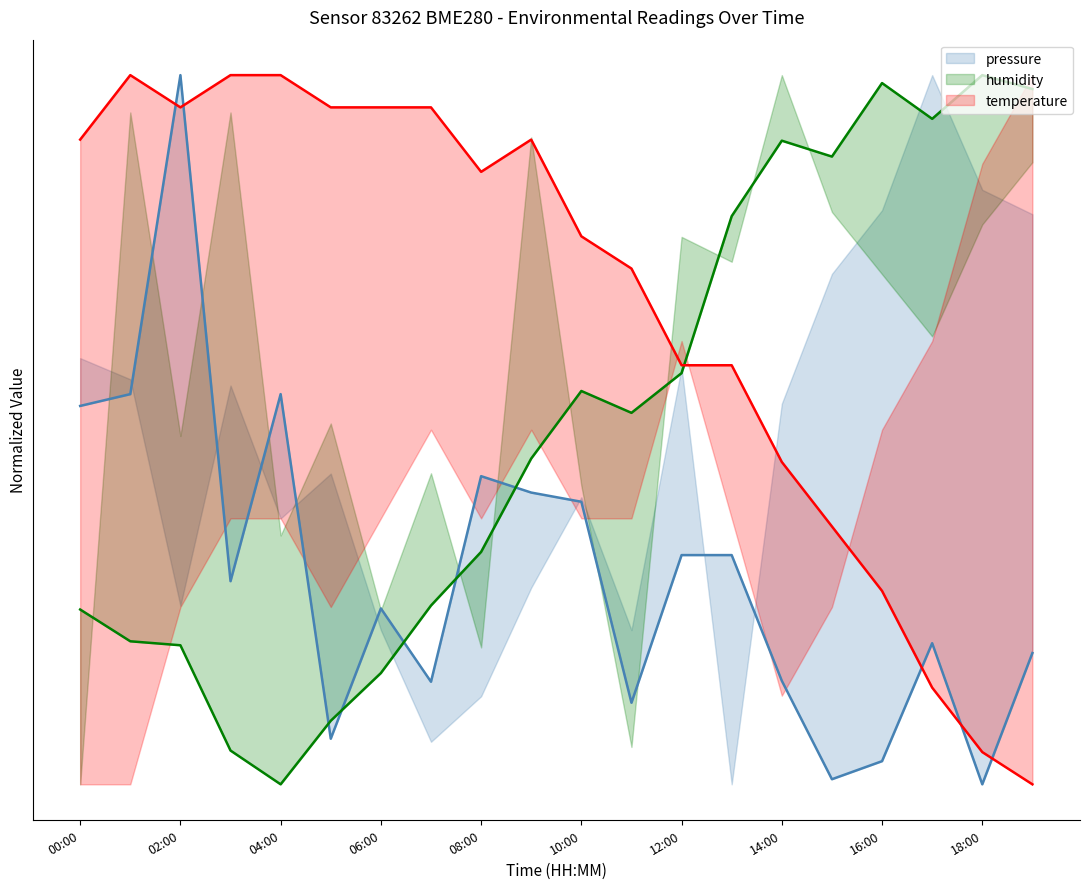

Rank the series by their average value, from lowest to highest.

pressure, humidity, temperature